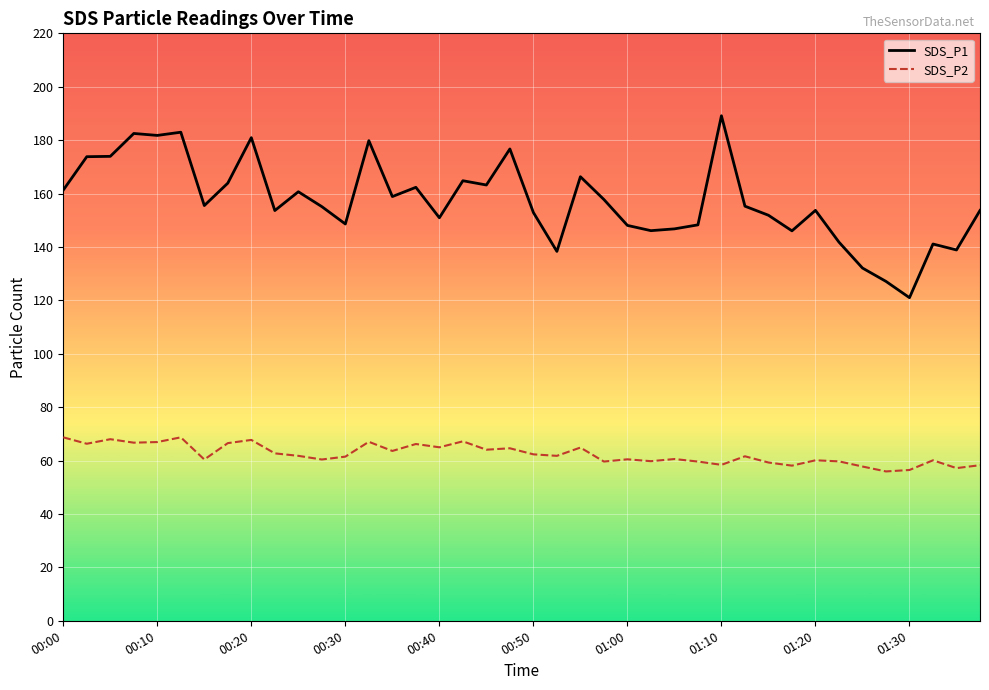

Which series has the largest total across all categories?

SDS_P1